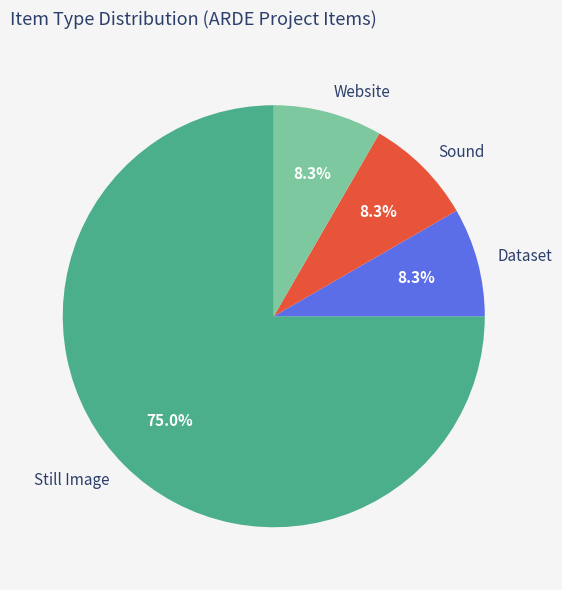

Does Website account for over 50% of the chart?

No